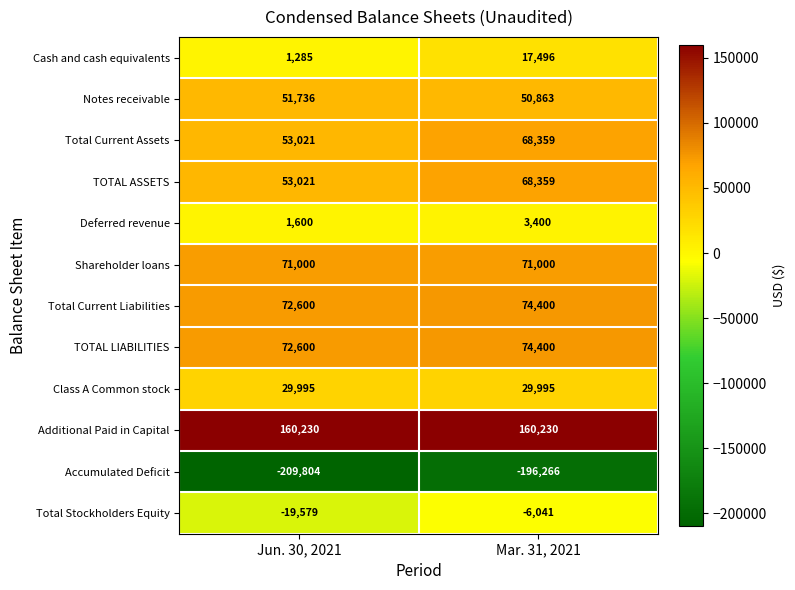

Reading left to right, transcribe all the data shown in this chart.

Cash and cash equivalents: 1285	17496
Notes receivable: 51736	50863
Total Current Assets: 53021	68359
TOTAL ASSETS: 53021	68359
Deferred revenue: 1600	3400
Shareholder loans: 71000	71000
Total Current Liabilities: 72600	74400
TOTAL LIABILITIES: 72600	74400
Class A Common stock: 29995	29995
Additional Paid in Capital: 160230	160230
Accumulated Deficit: -209804	-196266
Total Stockholders Equity: -19579	-6041